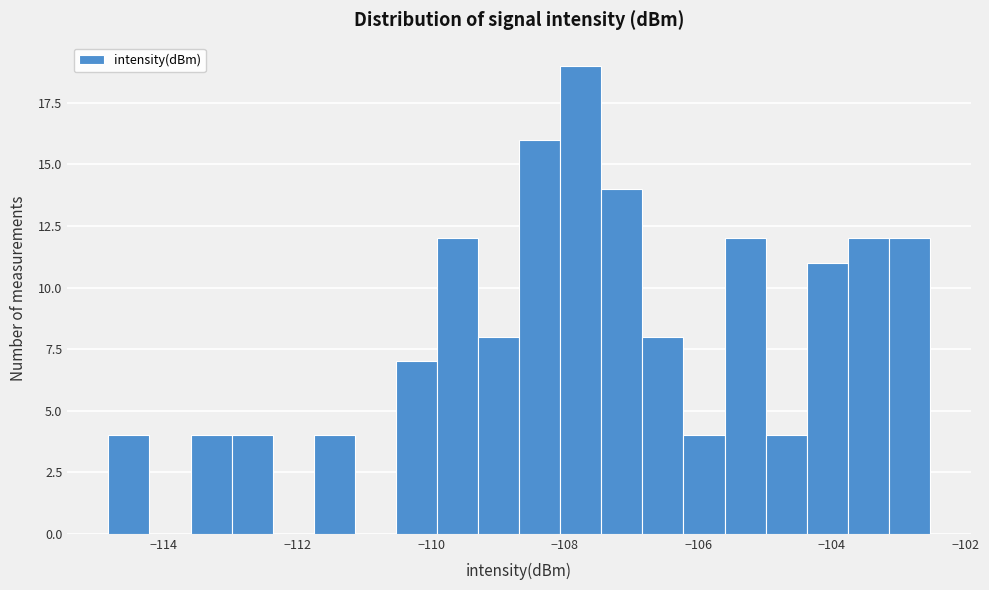

Read against the x-axis, roughly where is the centre of the tallest bar?

-107.8